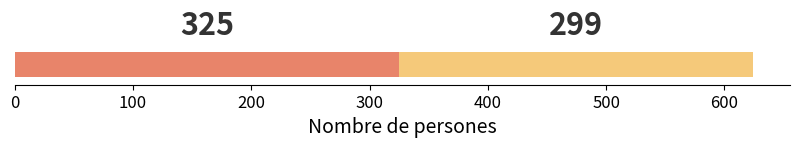

How many series are shown in this chart?

2